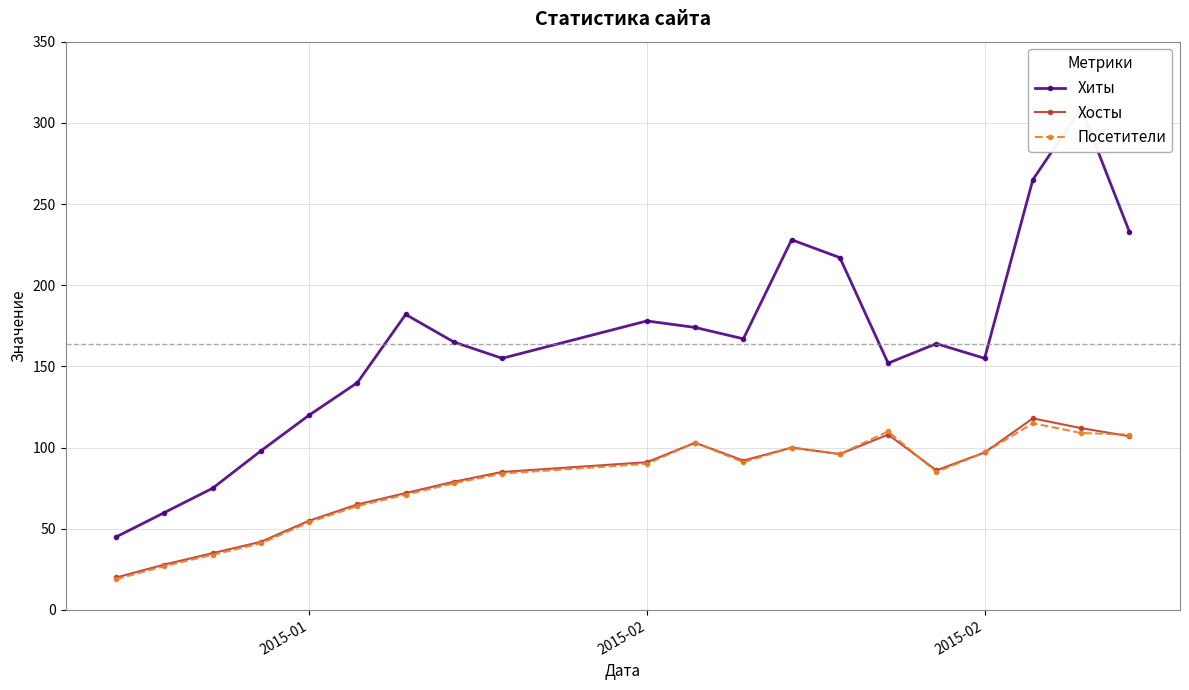

What is the difference between the maximum and minimum values in the Хосты series?

98